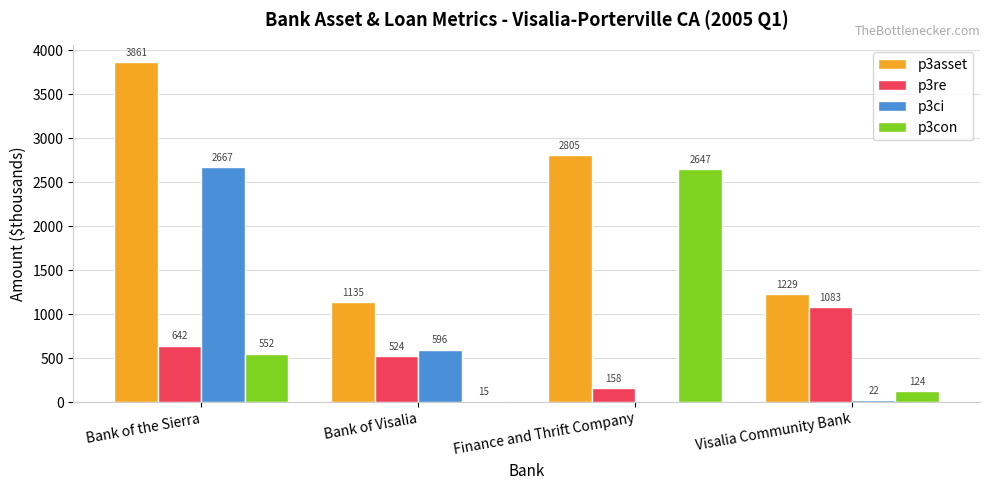

What is the approximate value of p3con at Visalia Community Bank?

124